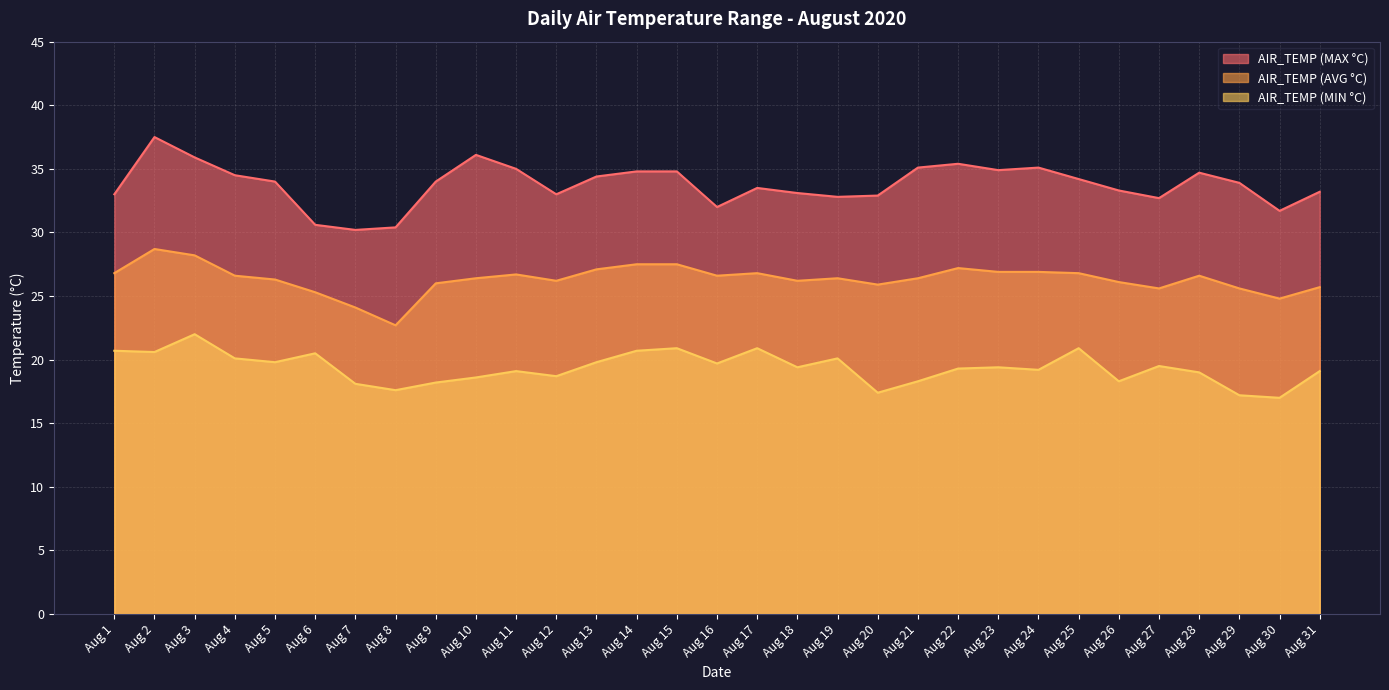

The value of AIR_TEMP (AVG °C) at Aug 11 is 6.0. True or false?

False